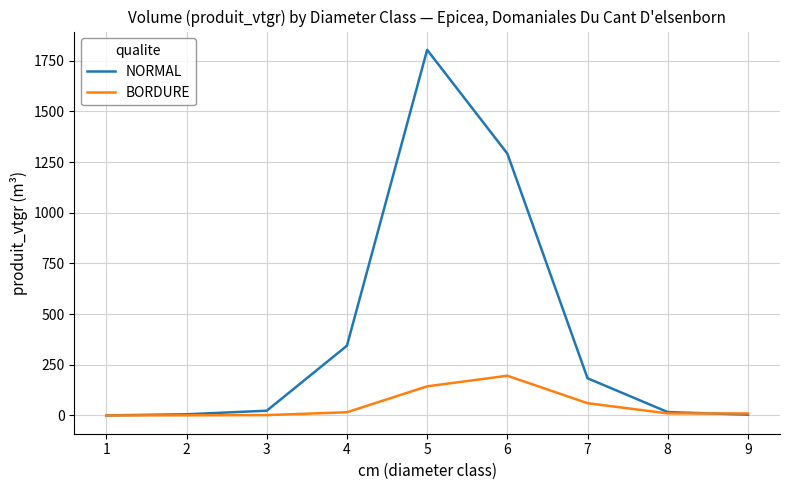

The value of NORMAL at 5 is 2510.4. True or false?

False